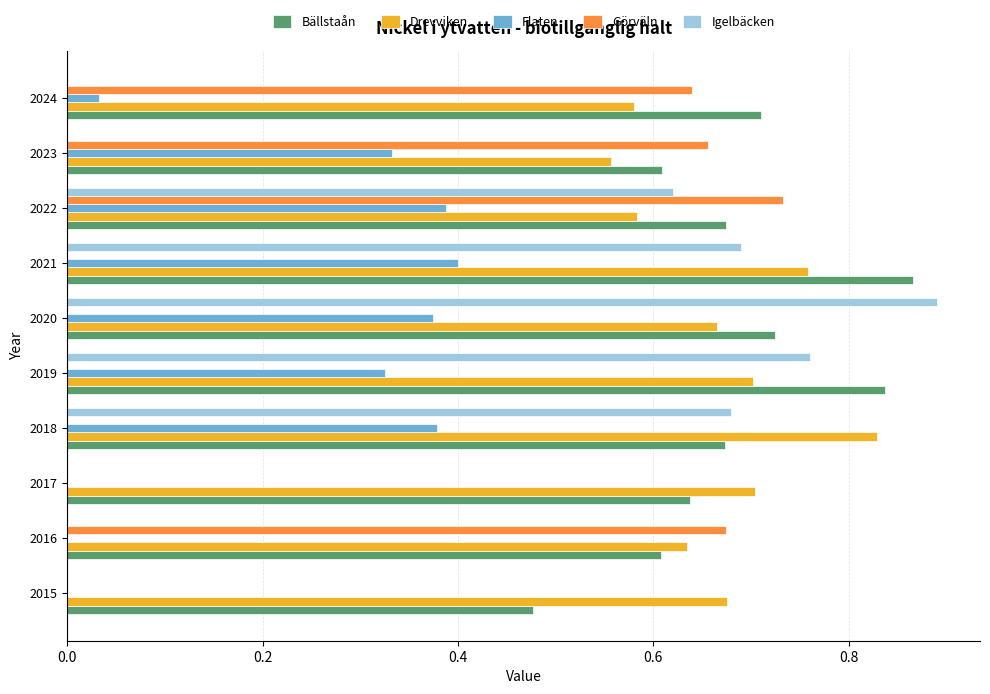

The value of Flaten at 2019 is 0.1. True or false?

False